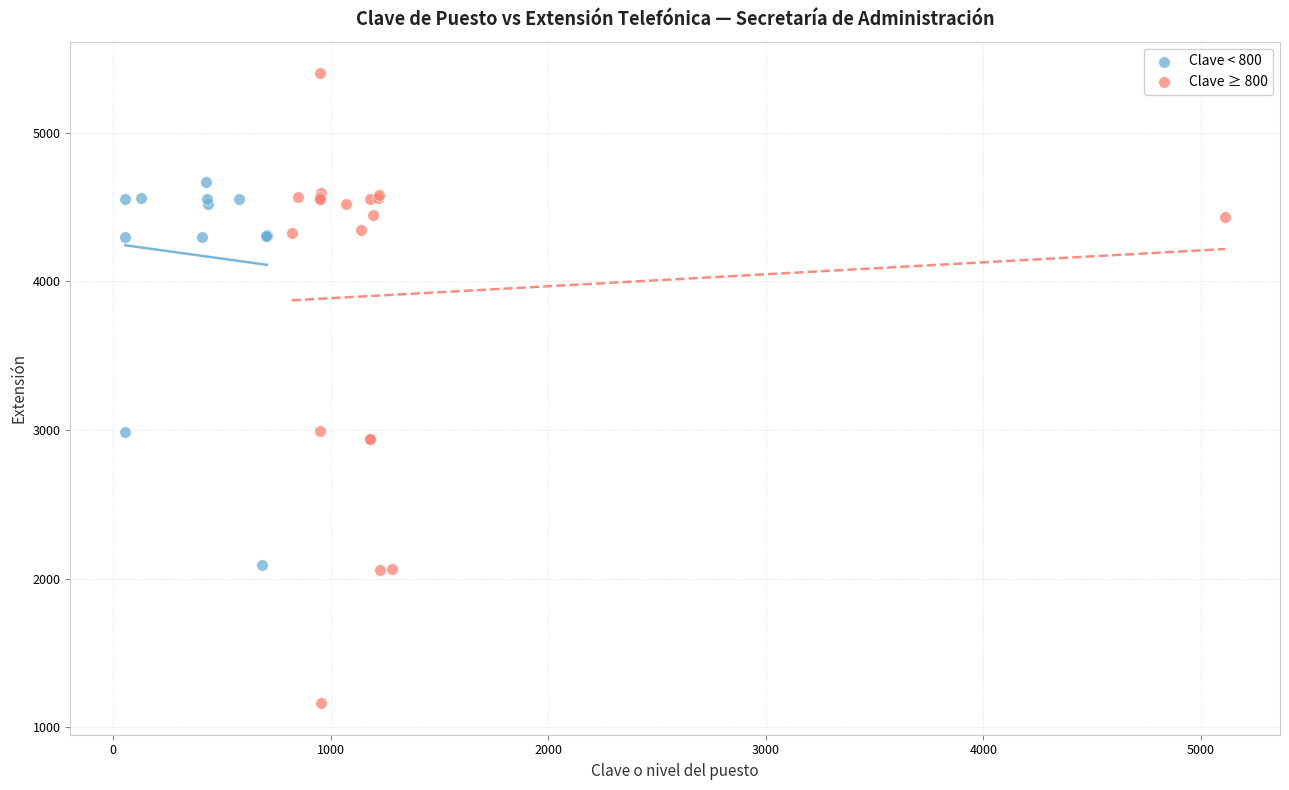

Which series has the widest spread of Y values?

Clave ≥ 800